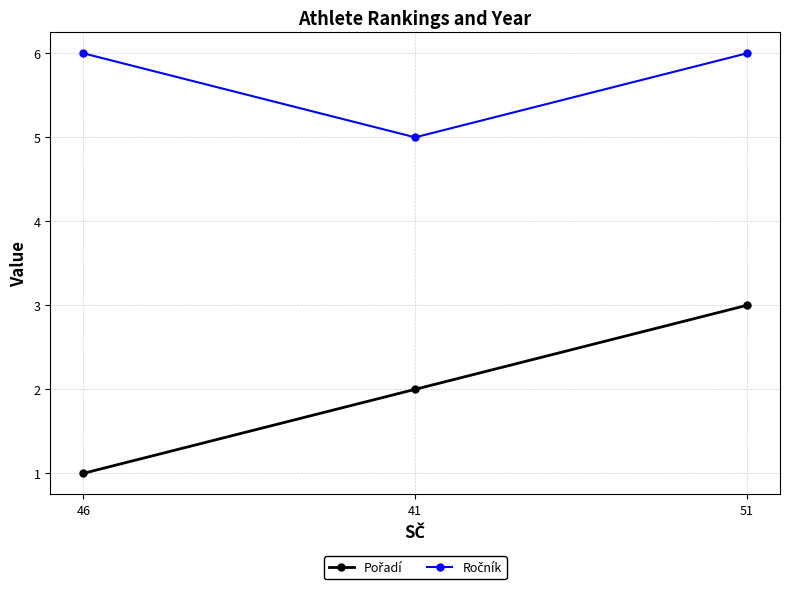

Which category has the lowest value across all series?

46